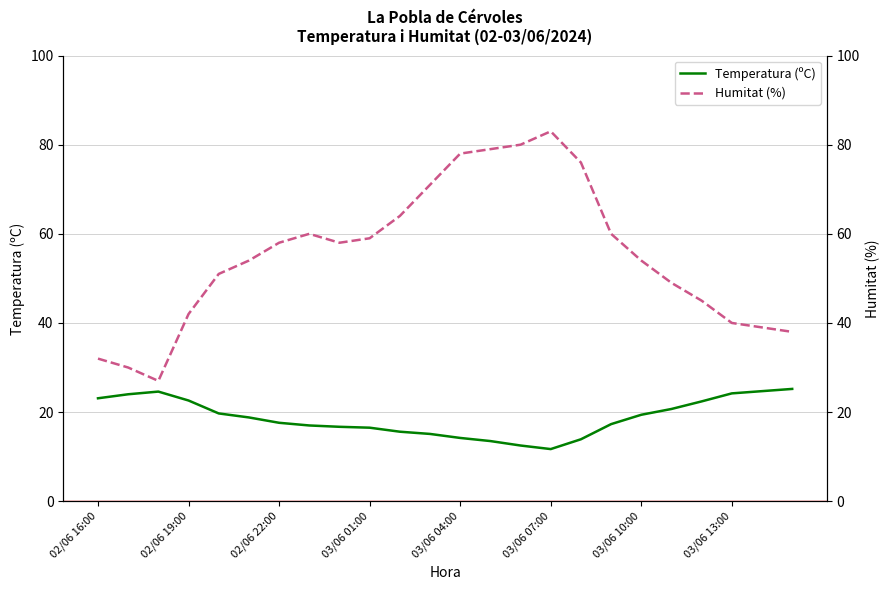

True or false: Temperatura (ºC) has a value of 3.7 at 02/06 22:00.

False